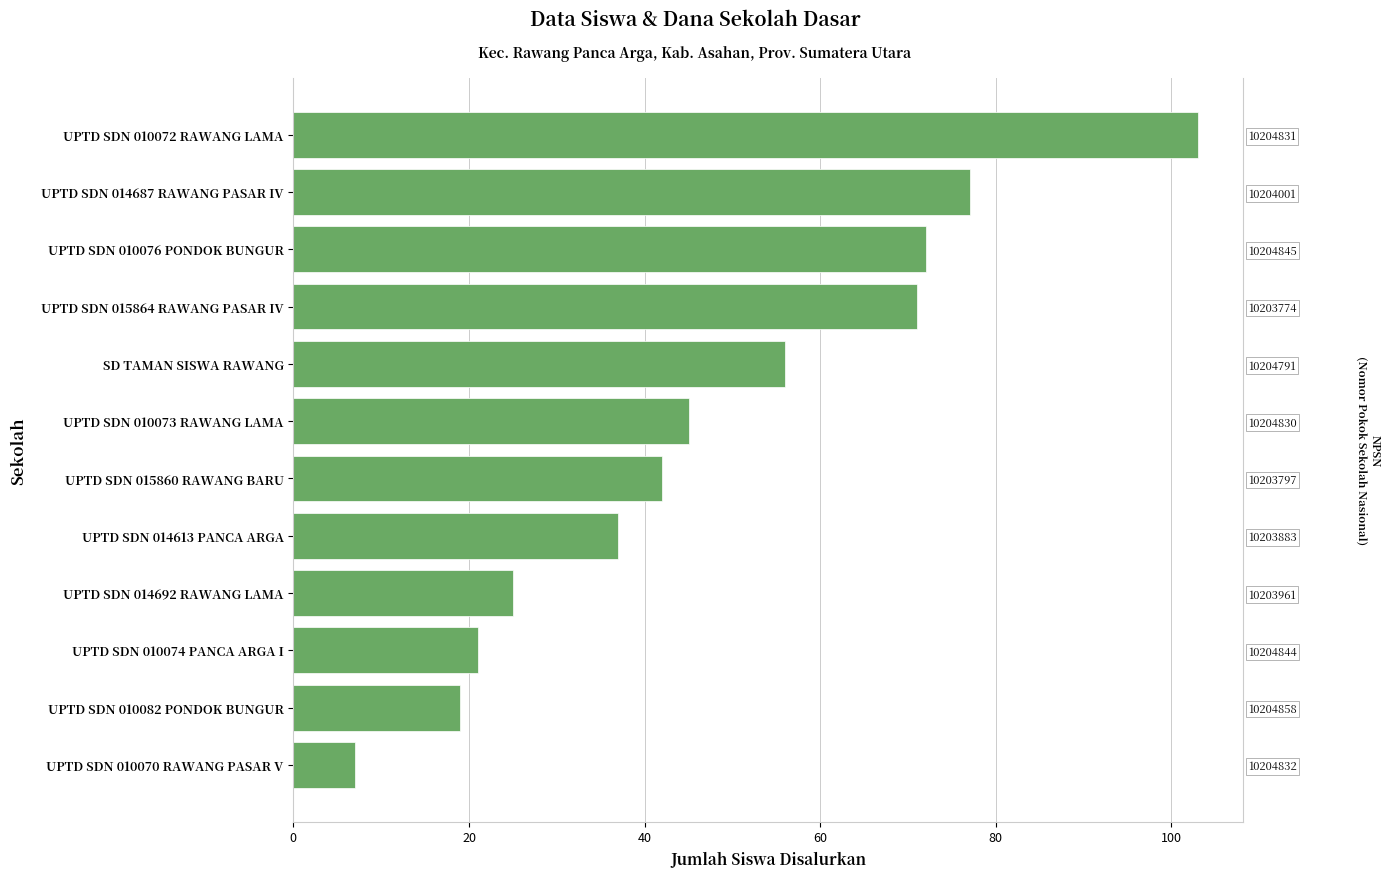

What is the change in value from UPTD SDN 010082 PONDOK BUNGUR to UPTD SDN 015860 RAWANG BARU?

+23